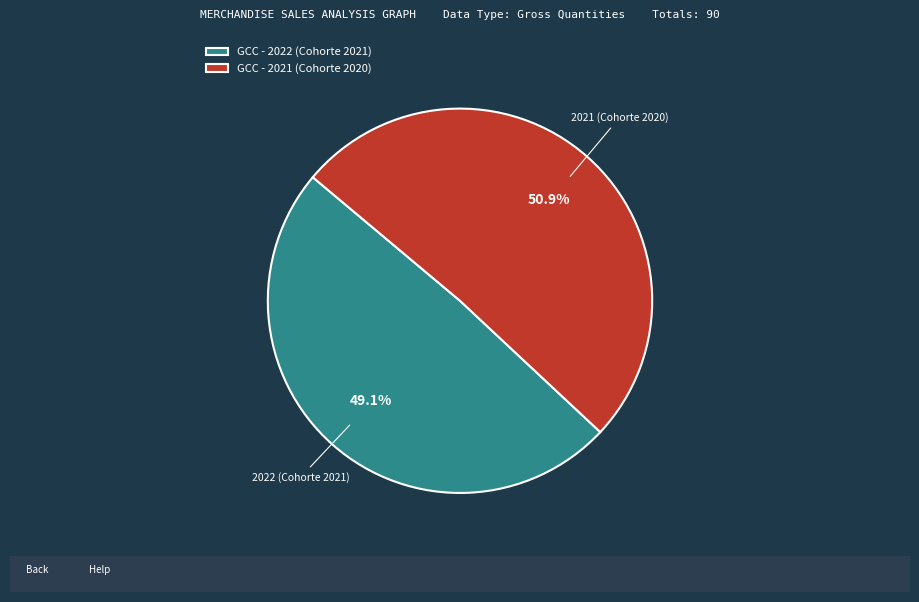

Which slice is the largest?

GCC - 2021 (Cohorte 2020)